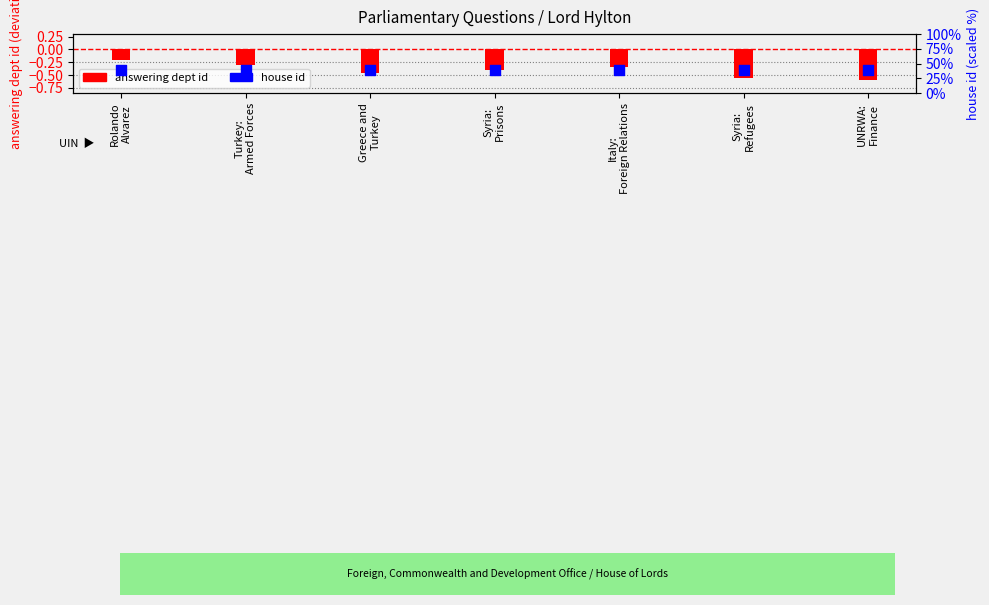

Which series contains the lowest Y value?

answering dept id